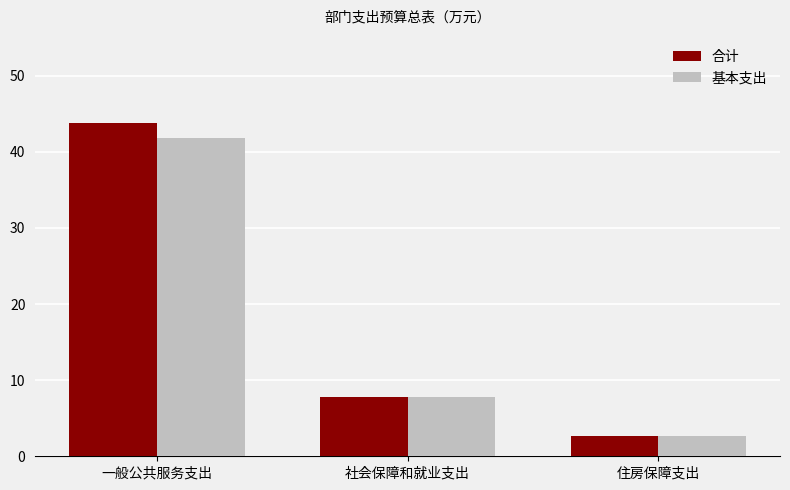

What is the spread (max minus min) of values at 一般公共服务支出?

2.0